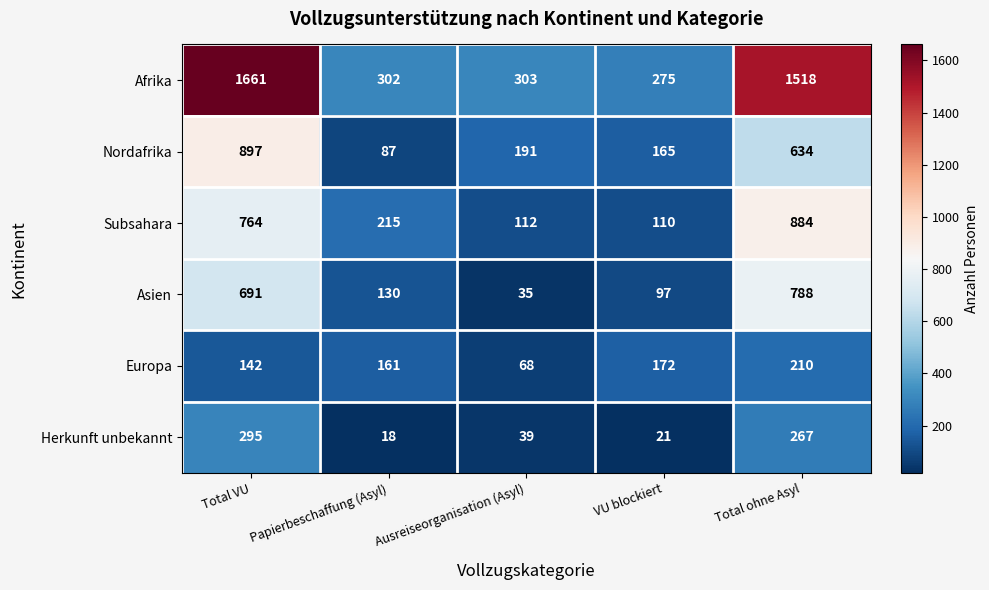

List the series in order of their peak value, lowest first.

Europa, Herkunft unbekannt, Asien, Subsahara, Nordafrika, Afrika